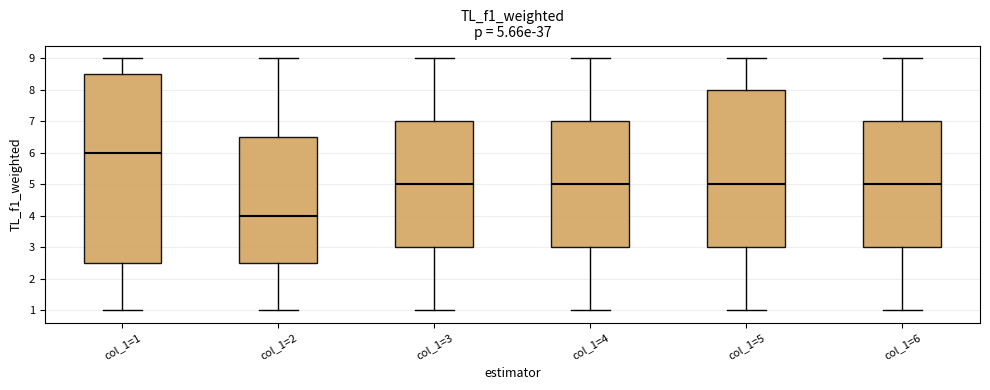

Which box has the lowest median line?

col_1=2